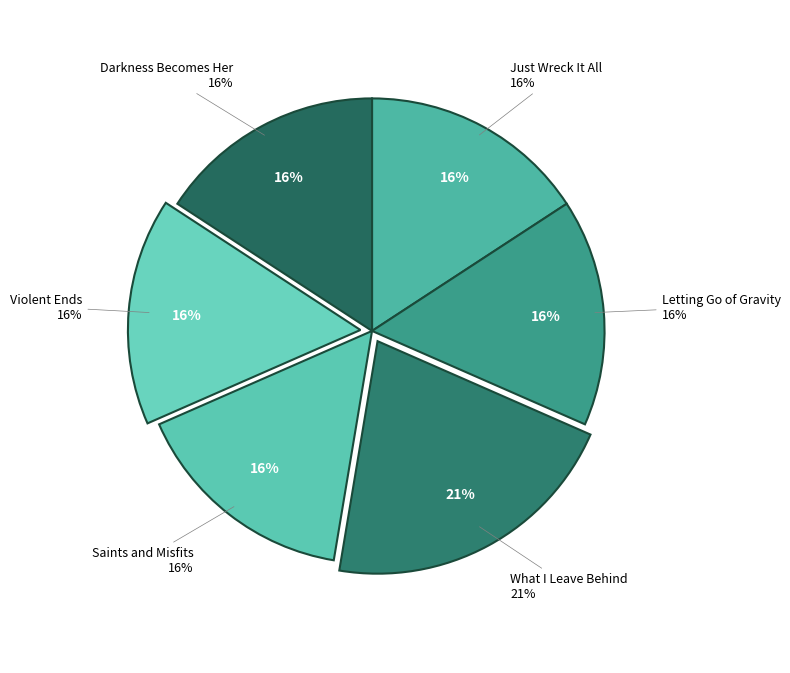

Which slice is the largest?

What I Leave Behind